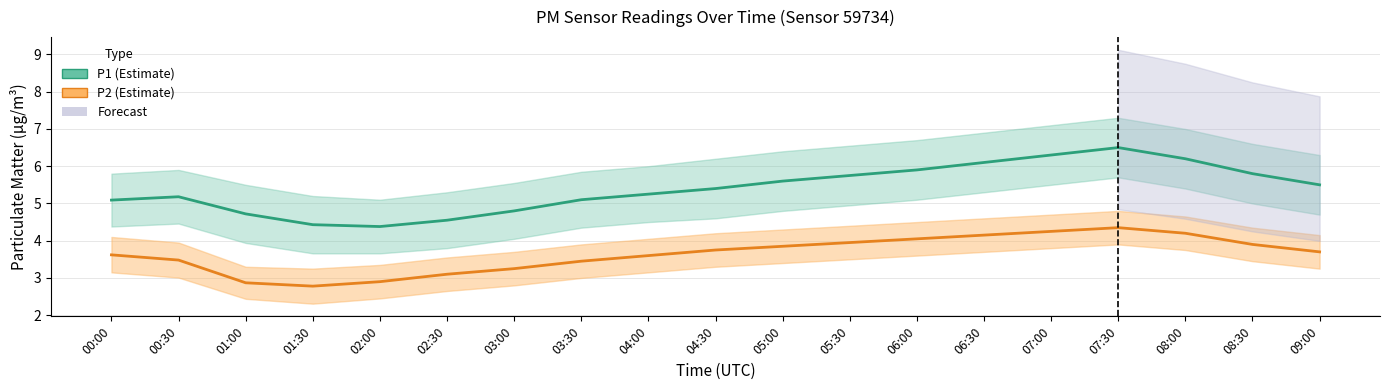

Does the chart have visible grid lines?

Yes